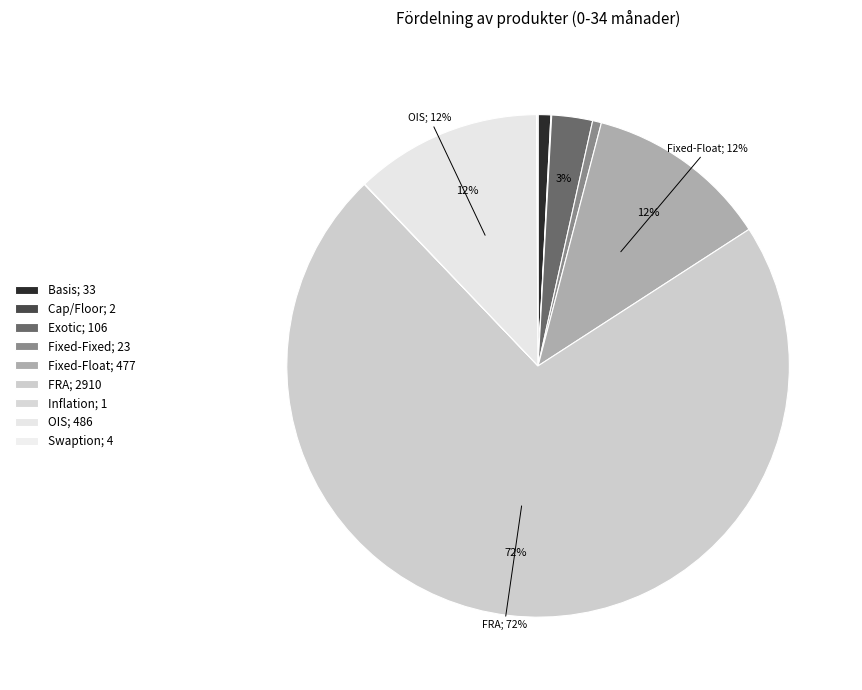

What is the majority slice?

FRA